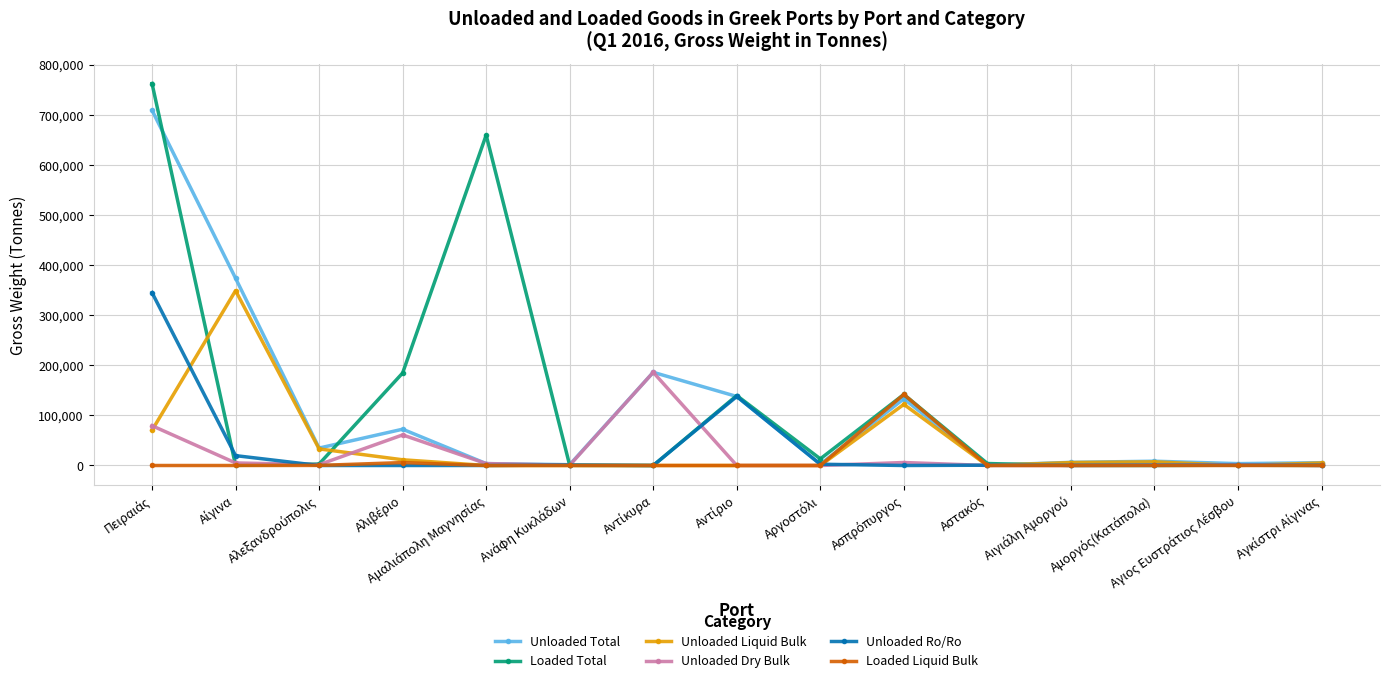

How many values in the Unloaded Total series are below 8541?

7